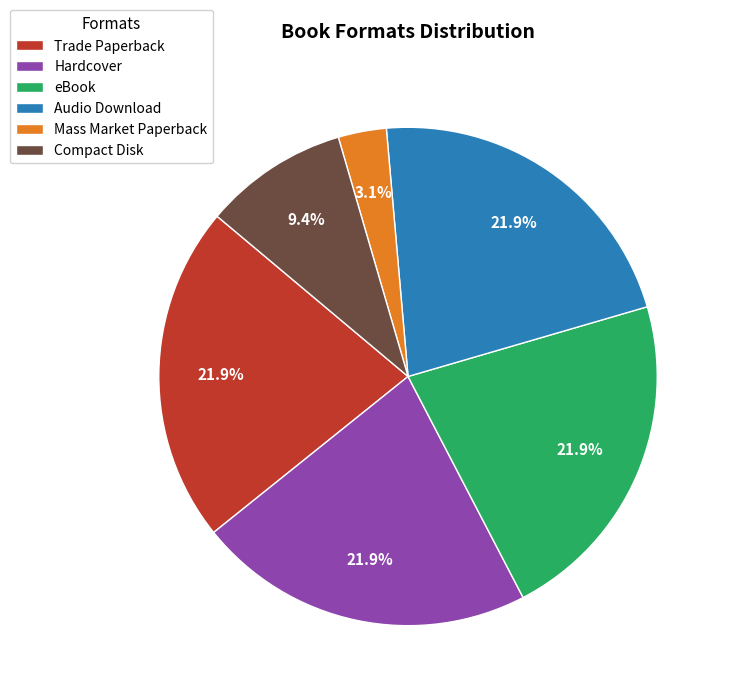

What is the smallest slice in the pie chart?

Mass Market Paperback